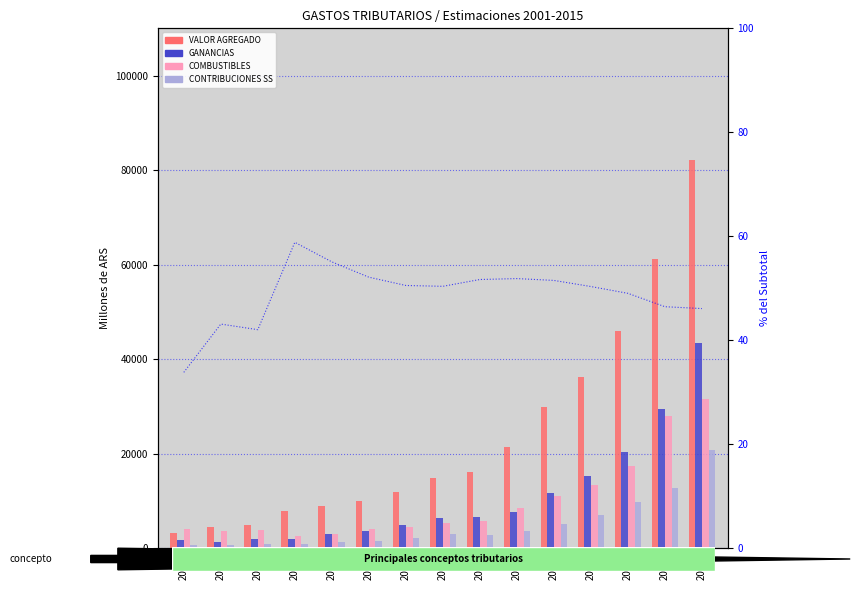

Does the chart contain any negative values?

No